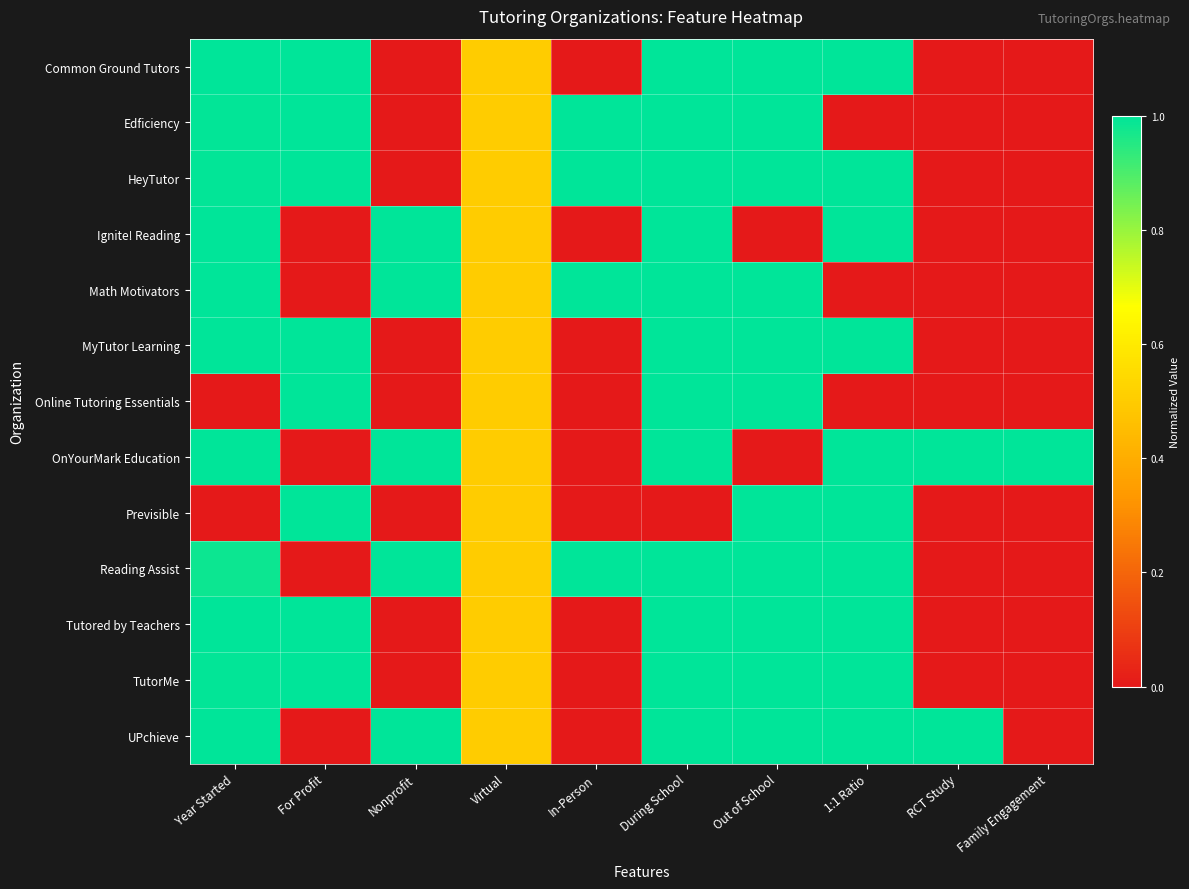

Which series changed the most between Nonprofit and 1:1 Ratio?

Common Ground Tutors